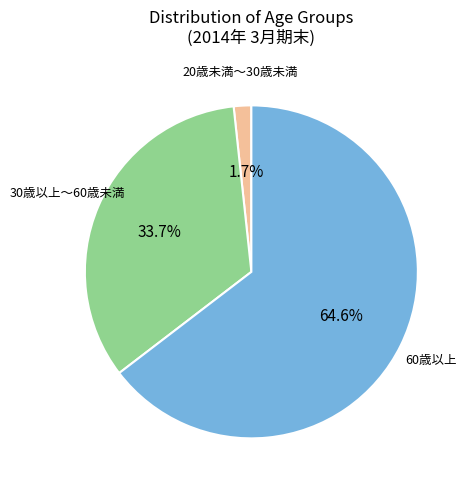

Does any single category account for the majority?

Yes